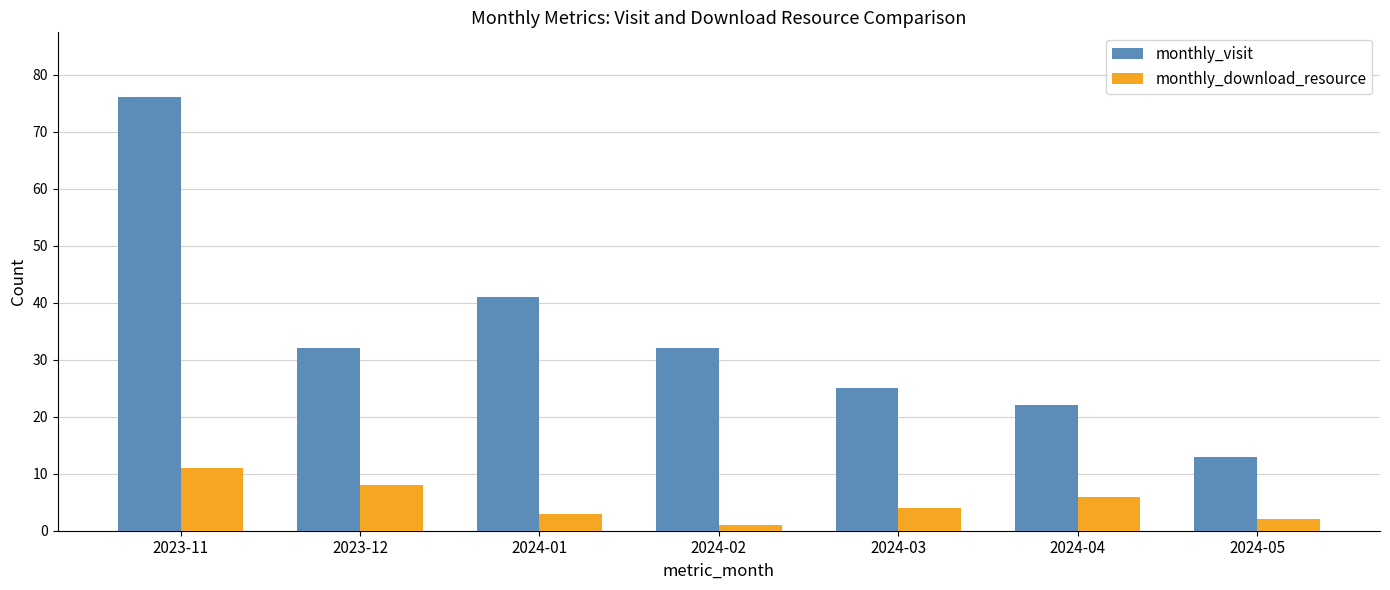

True or false: monthly_download_resource has a value of 7 at 2024-03.

False